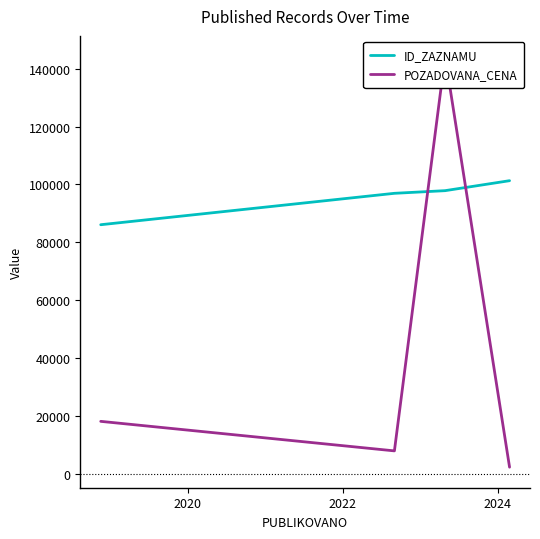

Which series has the largest range (max minus min)?

POZADOVANA_CENA